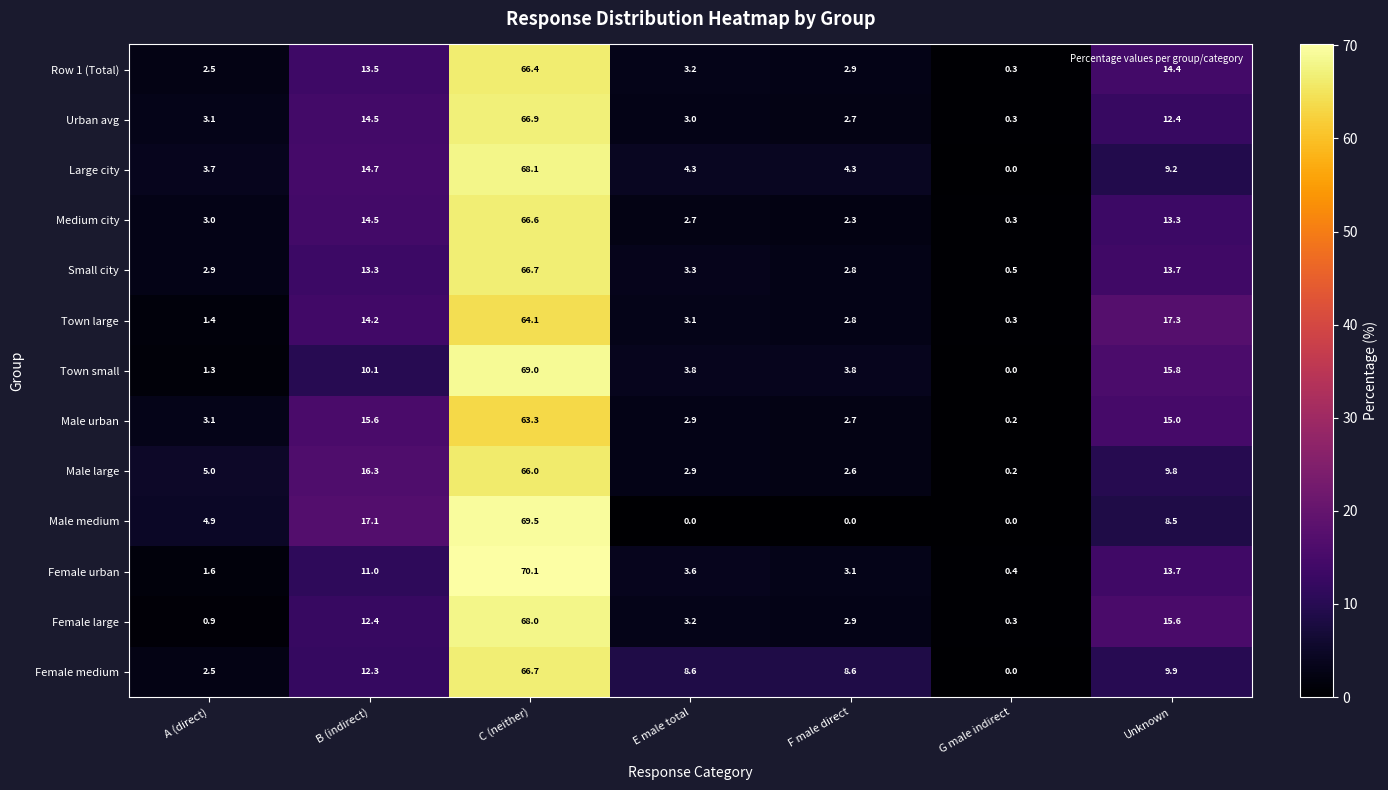

Which series has the largest range (max minus min)?

Female urban